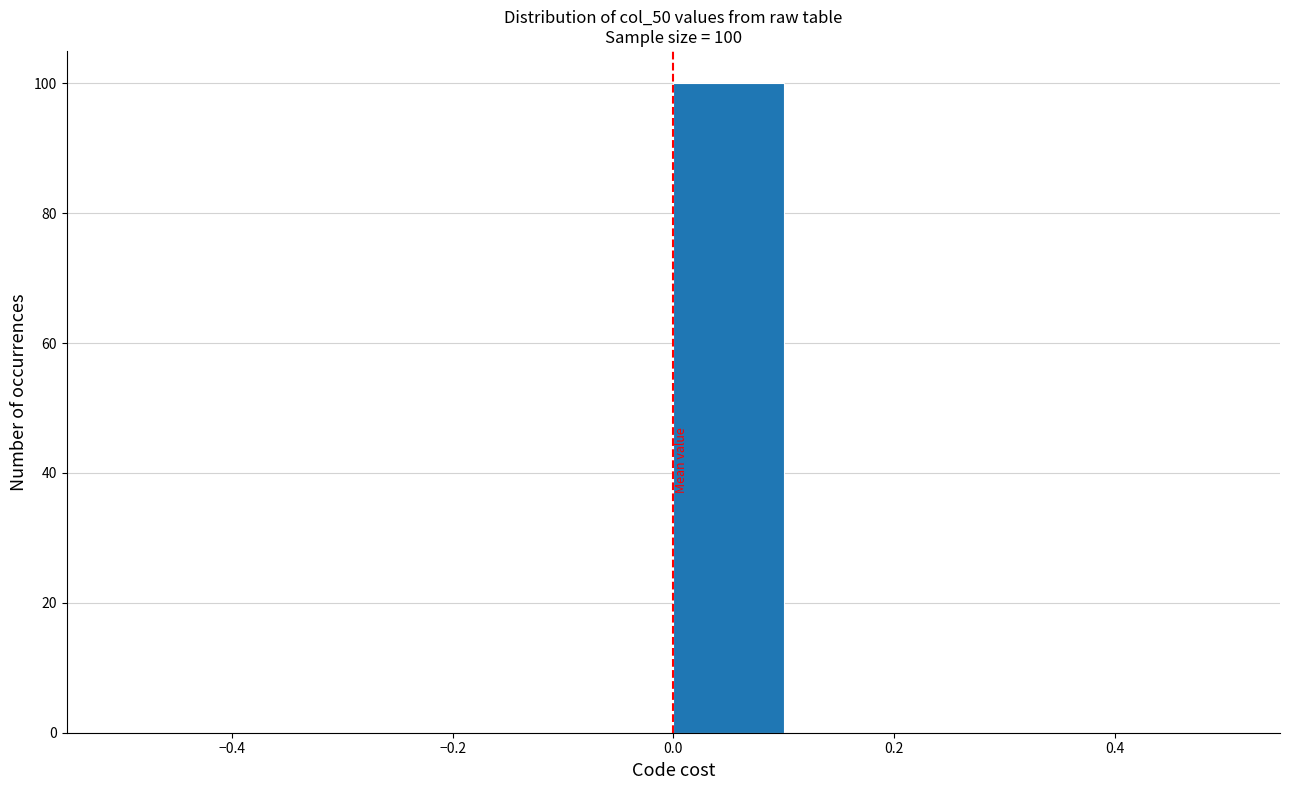

Which range on the x-axis has the tallest bar?

0.0 to 0.1